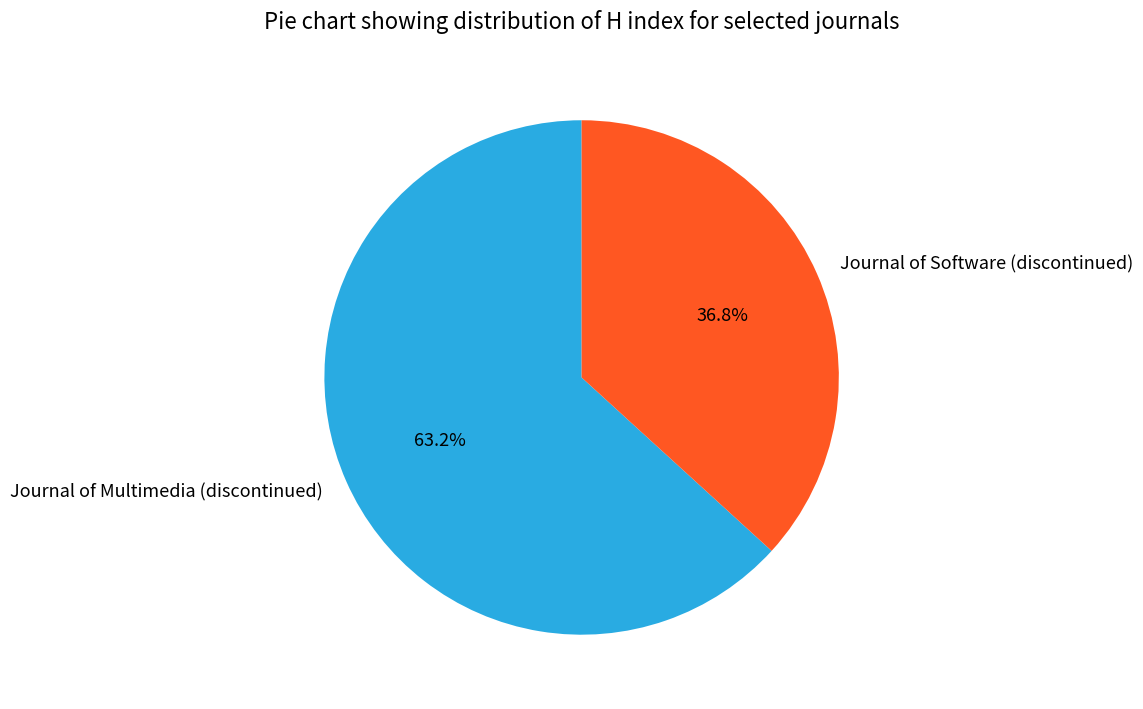

Does Journal of Multimedia (discontinued) account for over 50% of the chart?

Yes